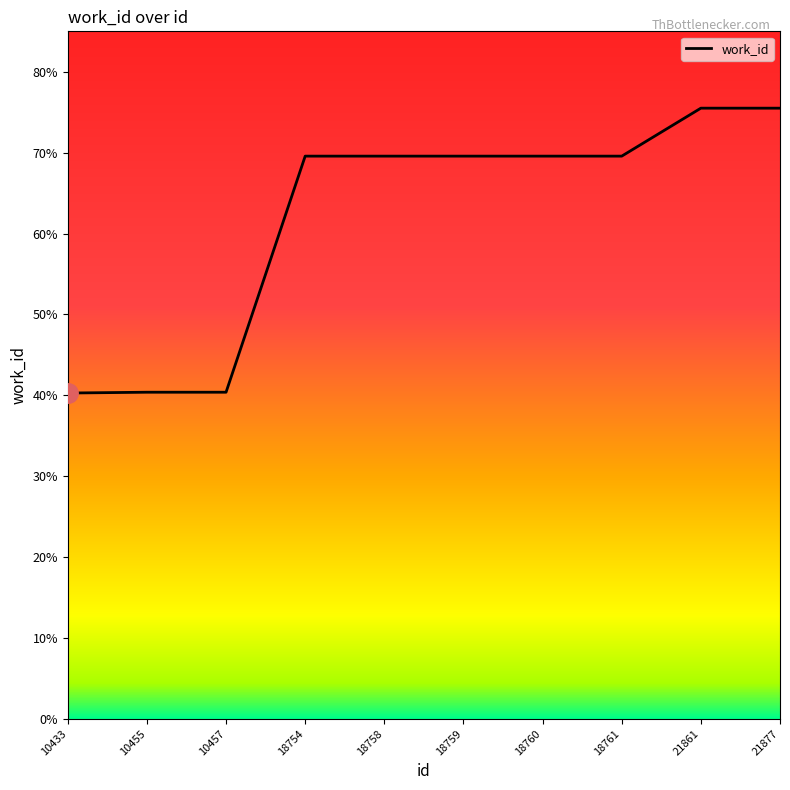

Does the chart display data point markers on the line(s)?

No